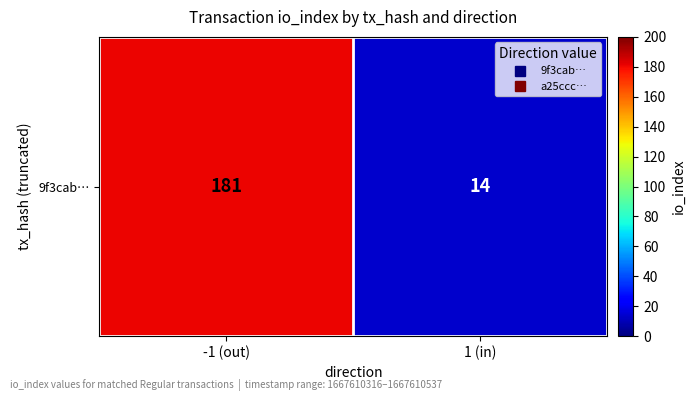

Reading left to right, what are all the values shown in this chart?

-1 (out)=181	1 (in)=14